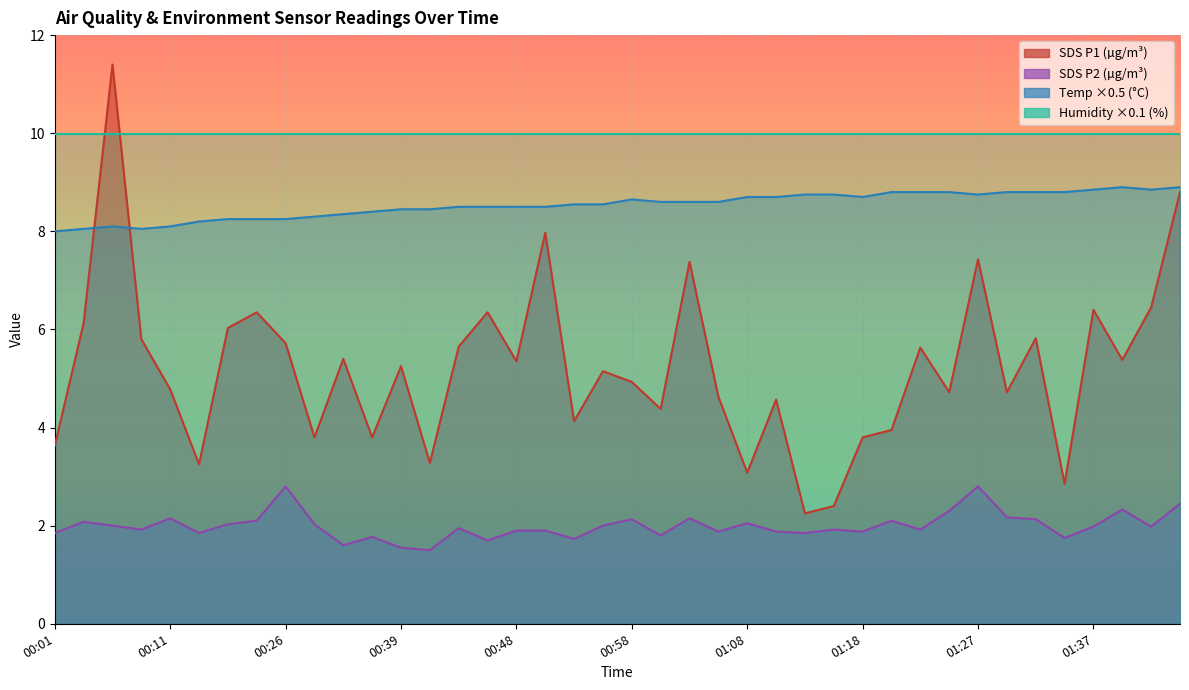

At which category does Temp reach its first local valley?

00:08